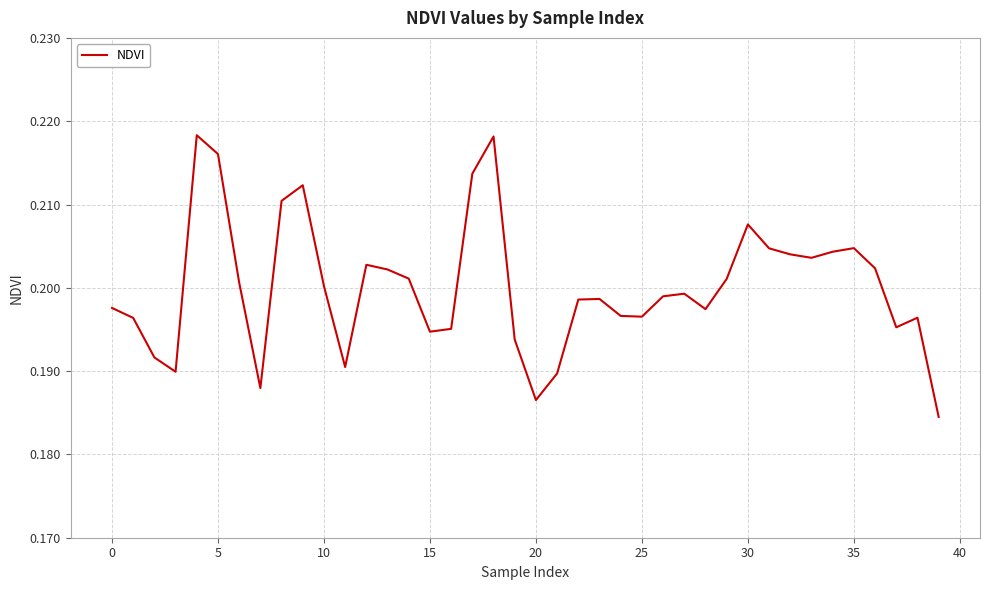

What is the sum of all values?

8.0